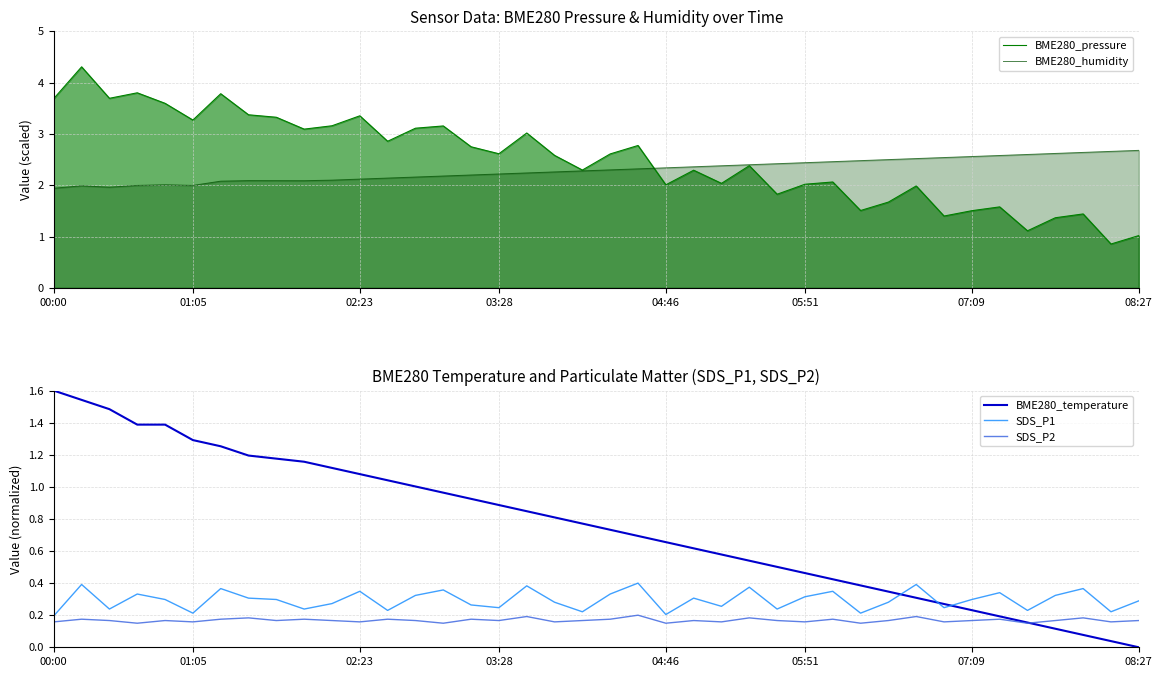

Which series changed the most between 23 and 38?

BME280_pressure